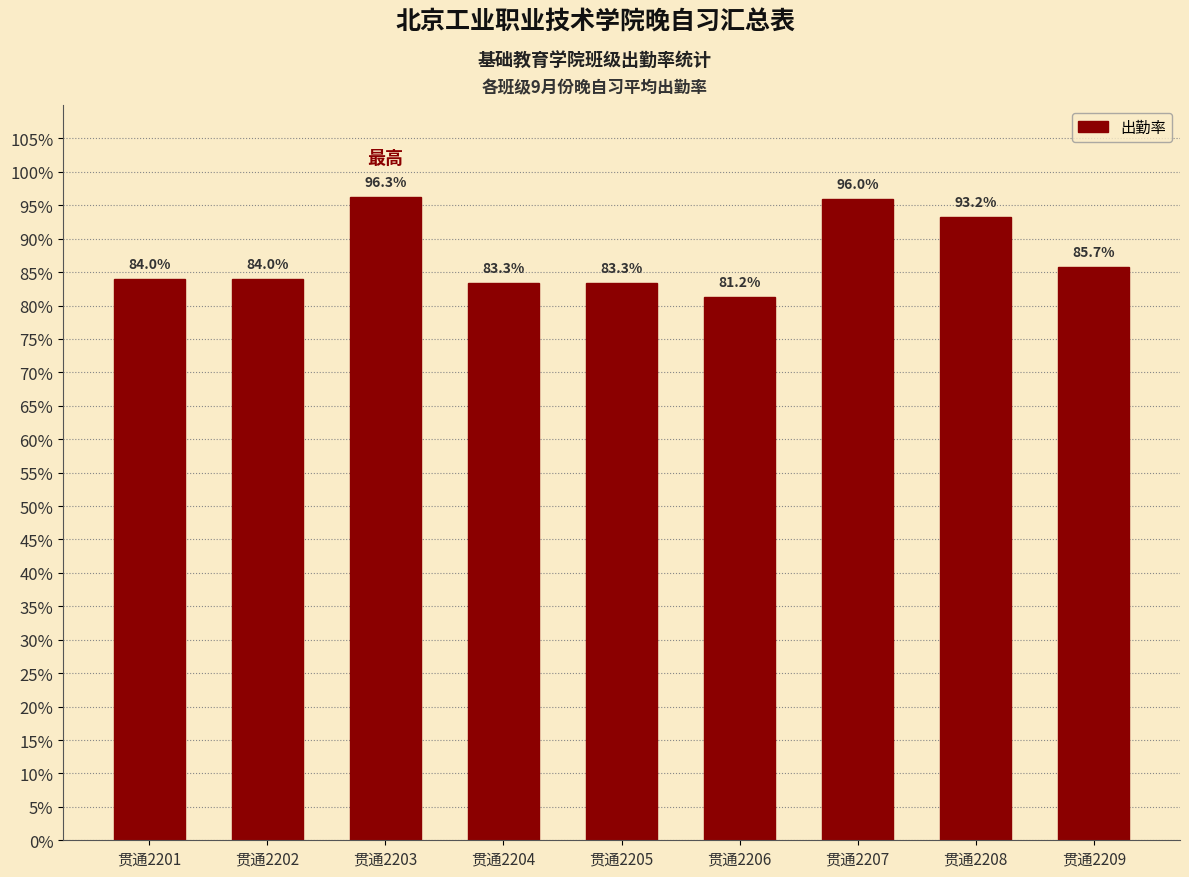

What is the sum of all values?

7.9